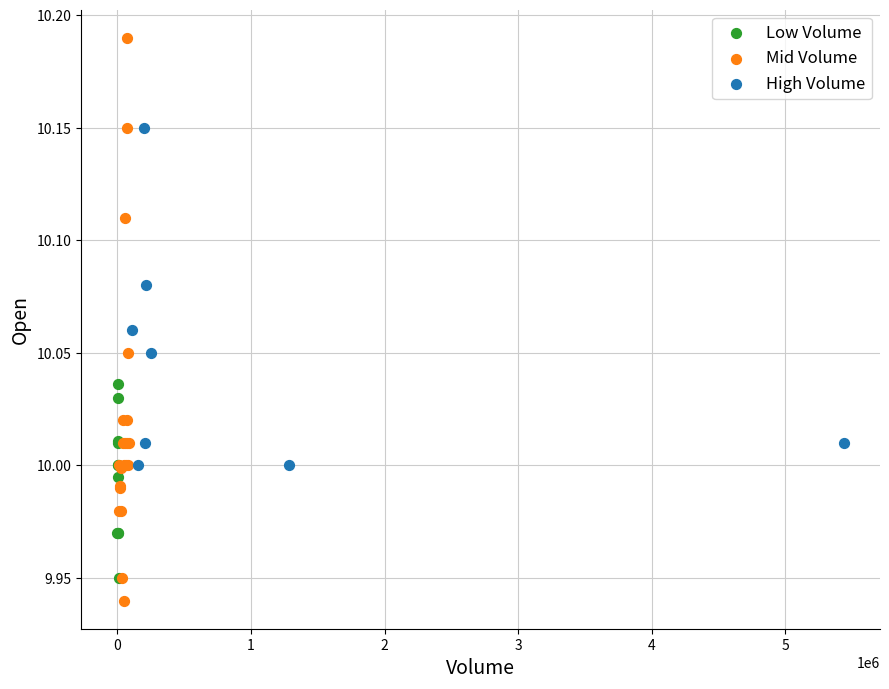

Which series has the widest spread of Y values?

Mid Volume